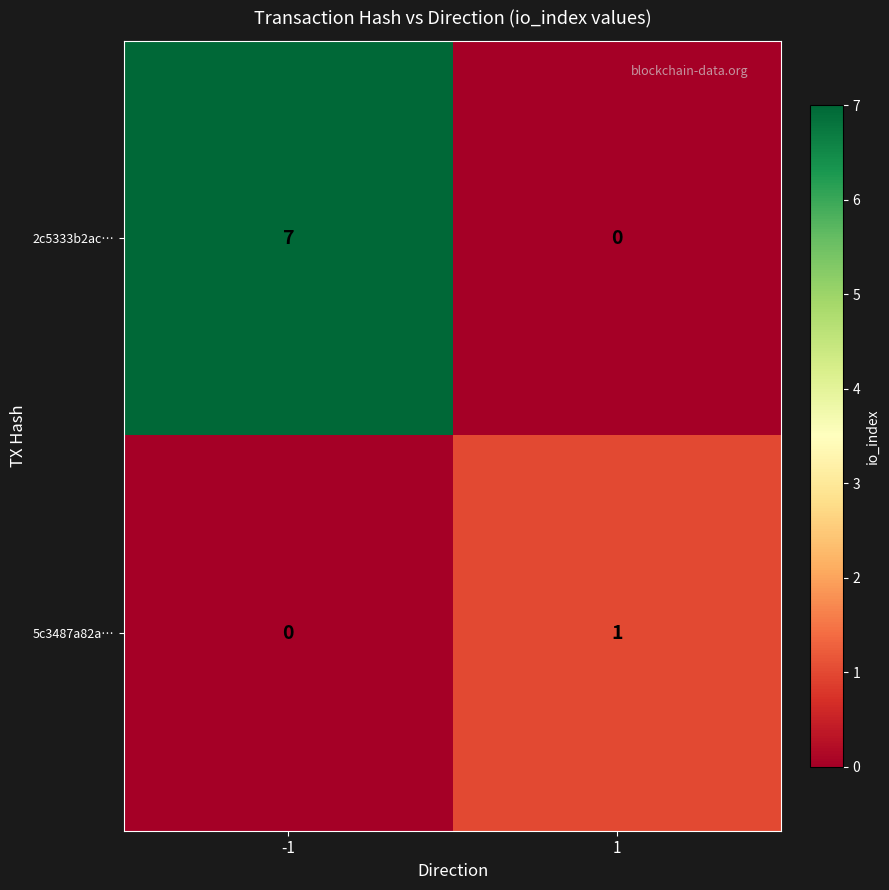

What is the difference between the 2c5333b2ac… values at -1 and 1?

7